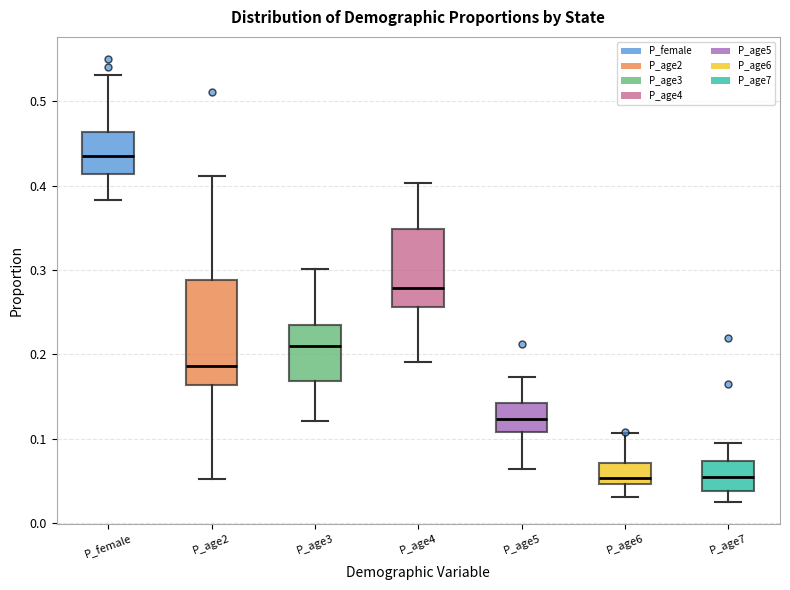

Reading left to right, transcribe this box plot: for each box, give where its median line is, the range the box spans, and where its two whiskers end, as read against the y-axis. The values are not printed on the chart, so give them approximately, as read against the axis.

P_female: median 0.43, box 0.41 to 0.46, whiskers 0.38 to 0.53
P_age2: median 0.19, box 0.16 to 0.29, whiskers 0.05 to 0.41
P_age3: median 0.21, box 0.17 to 0.23, whiskers 0.12 to 0.30
P_age4: median 0.28, box 0.26 to 0.35, whiskers 0.19 to 0.40
P_age5: median 0.12, box 0.11 to 0.14, whiskers 0.06 to 0.17
P_age6: median 0.05 (just above the box's lower edge), box 0.05 to 0.07, whiskers 0.03 to 0.11
P_age7: median 0.05, box 0.04 to 0.07, whiskers 0.03 to 0.09